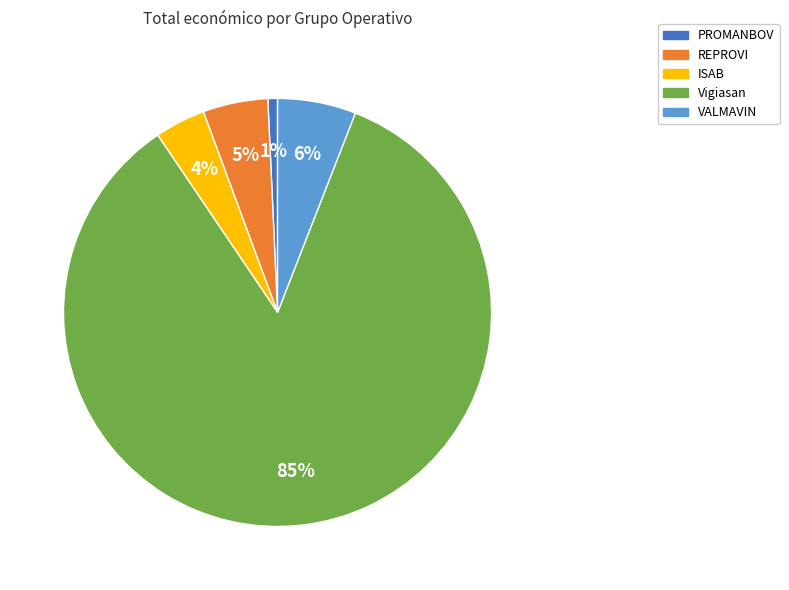

Combined, do Vigiasan and PROMANBOV account for over 50%?

Yes